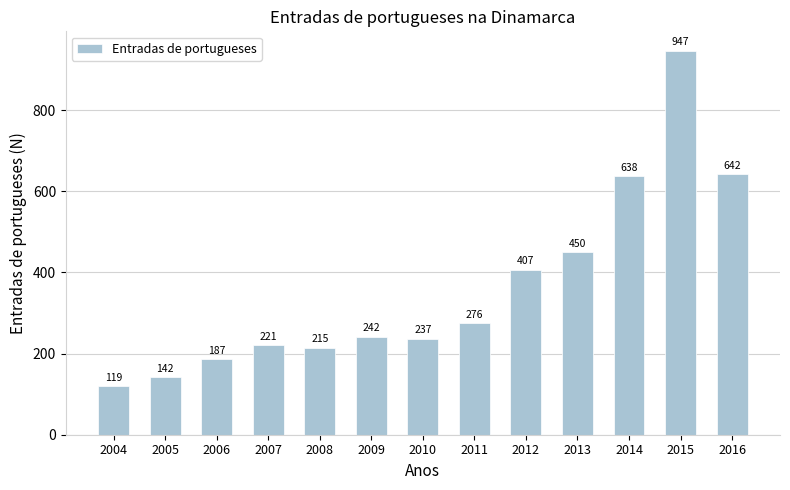

Approximately how many times larger is the value at 2004 compared to 2007?

0.5